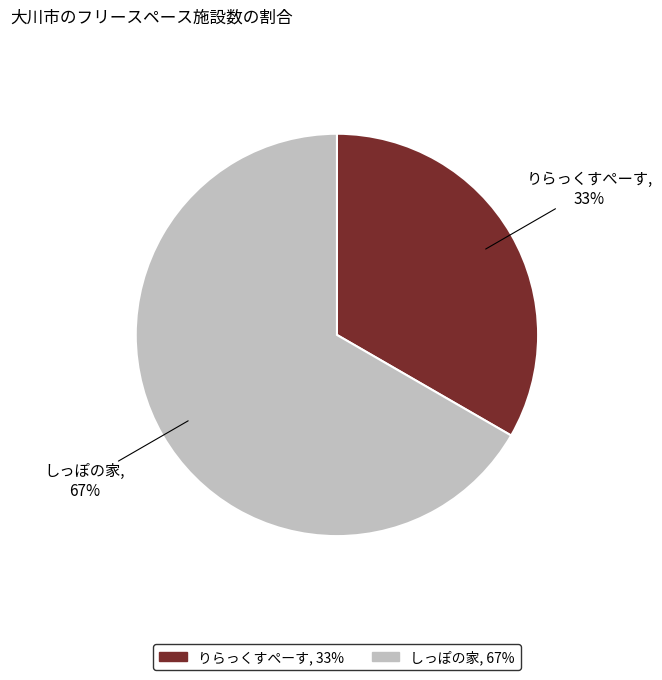

Is the sum of りらっくすぺーす and しっぽの家 greater than half?

Yes